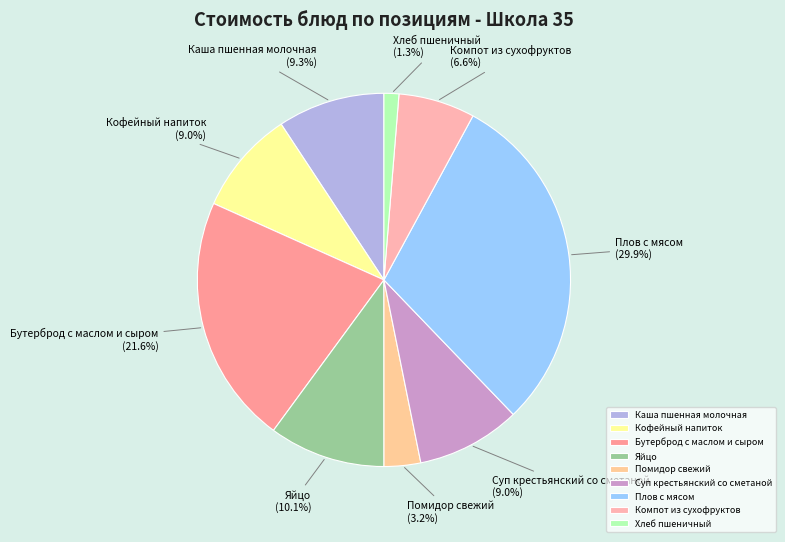

True or false: Кофейный напиток accounts for 9% of the total.

True